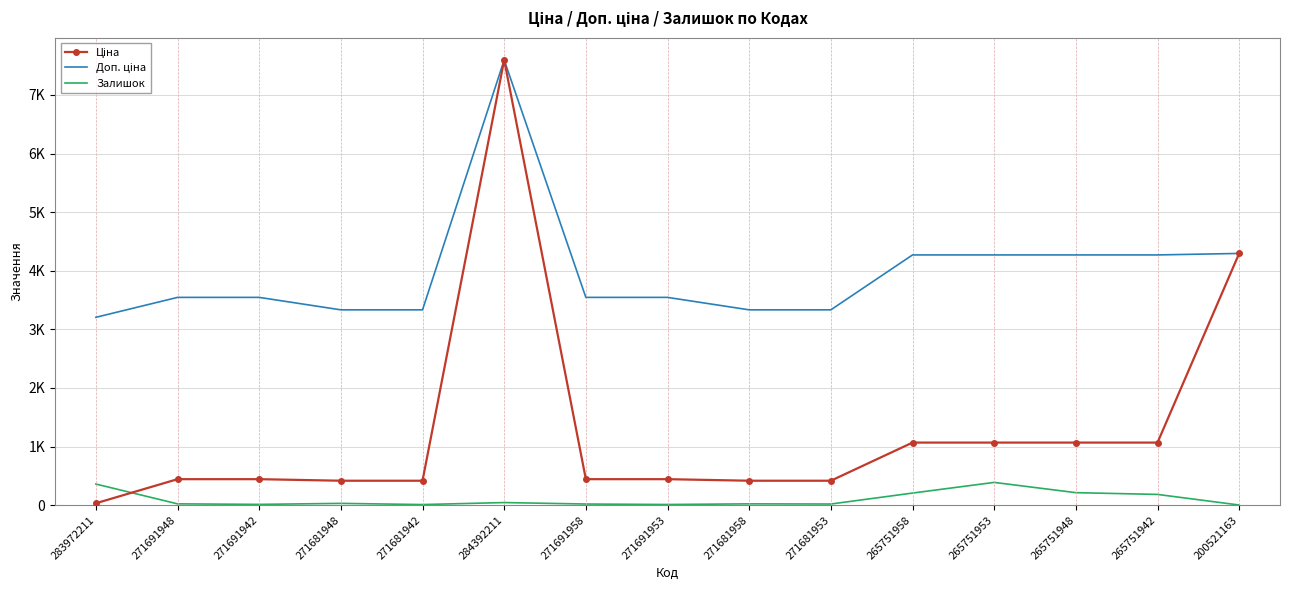

Is it true that Ціна equals 443.1 at 271691958?

True